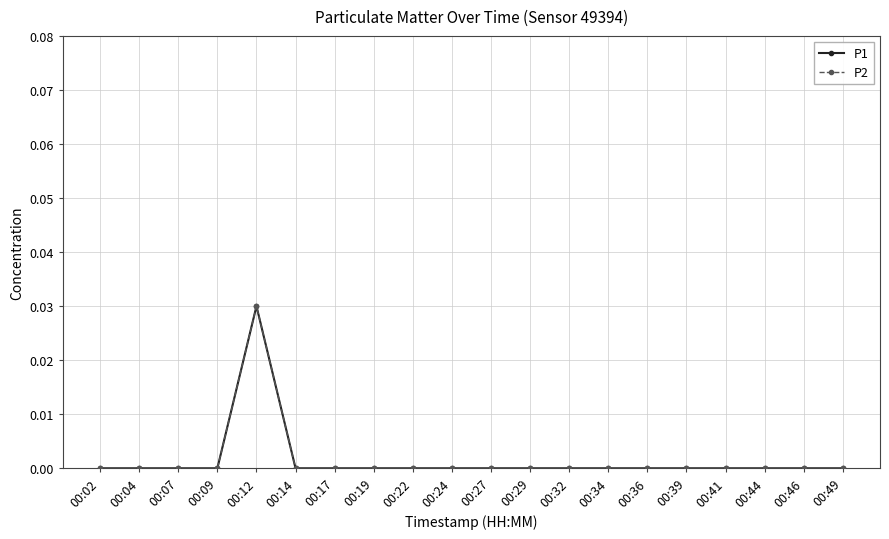

True or false: P2 has a value of 0.0 at 00:02.

True